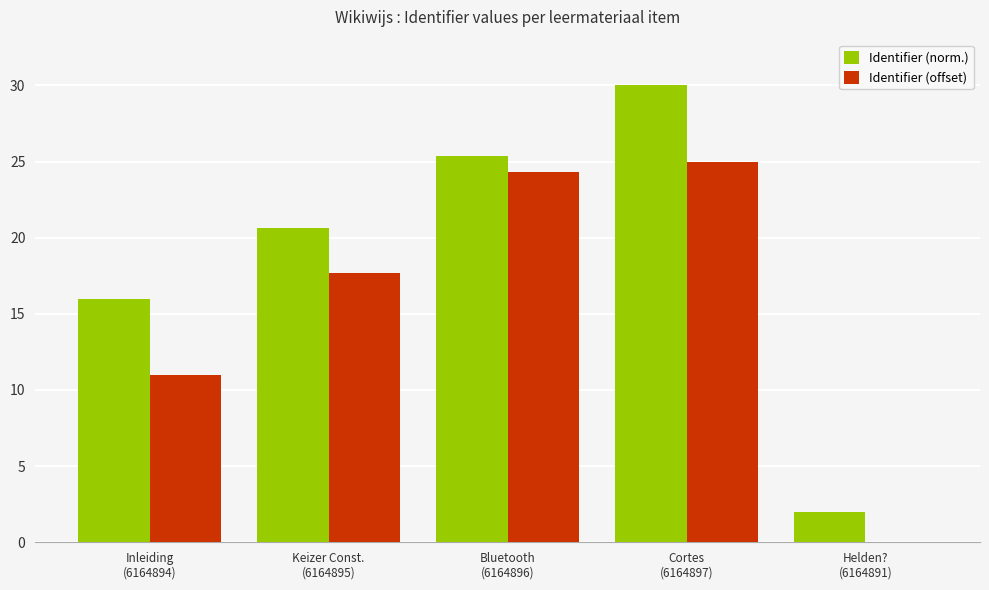

Reading right to left, transcribe all the data shown in this chart.

Identifier (norm.): 2.0	30.0	25.3	20.7	16.0
Identifier (offset): 0.0	25.0	24.3	17.7	11.0